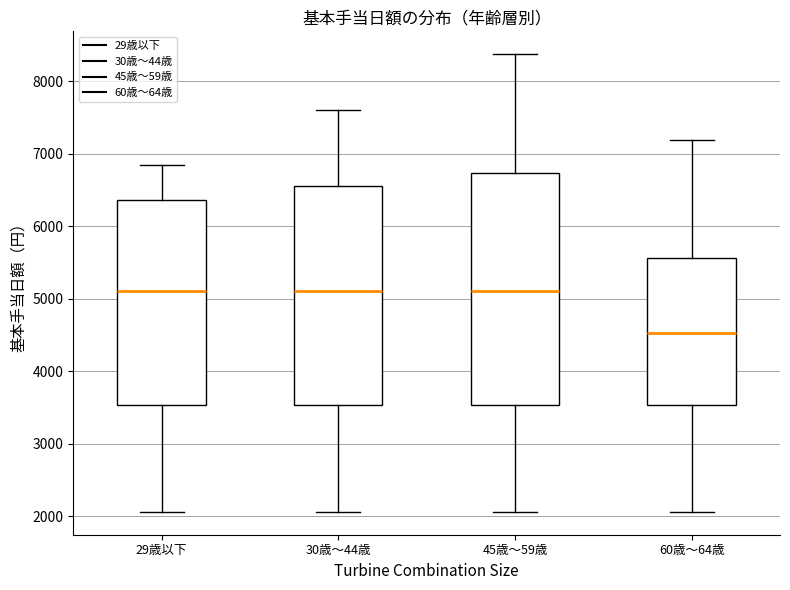

Where does the upper whisker of the box for 60歳～64歳 end on the y-axis? The values are not printed on the chart, so give them approximately, as read against the axis.

7200